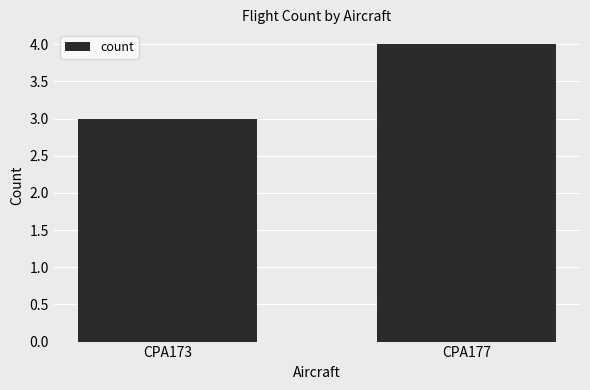

True or false: the data shows 4 at CPA173.

False